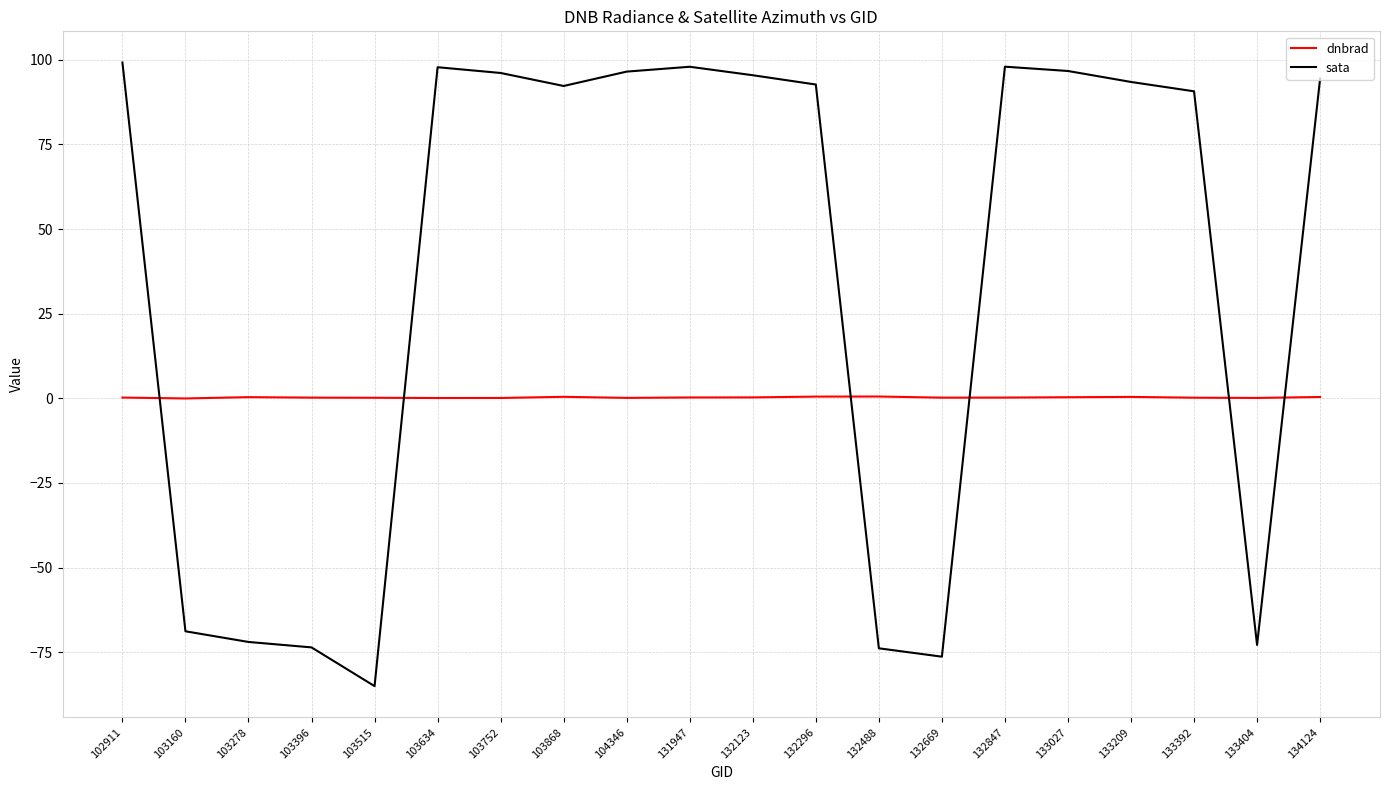

At 104346, list the series in order from largest to smallest.

sata, dnbrad